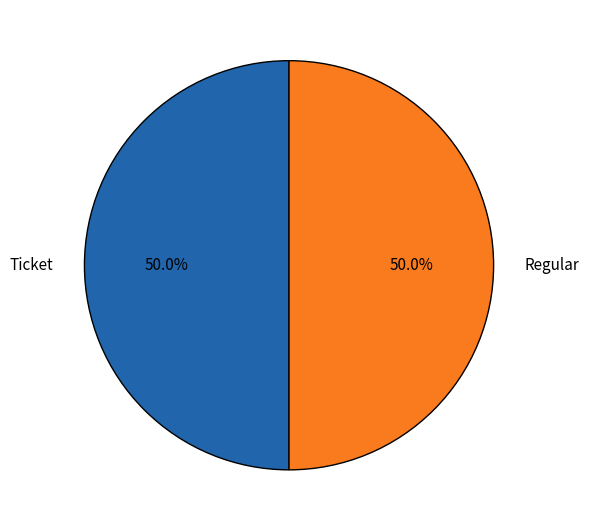

Is the sum of Regular and Ticket greater than half?

Yes